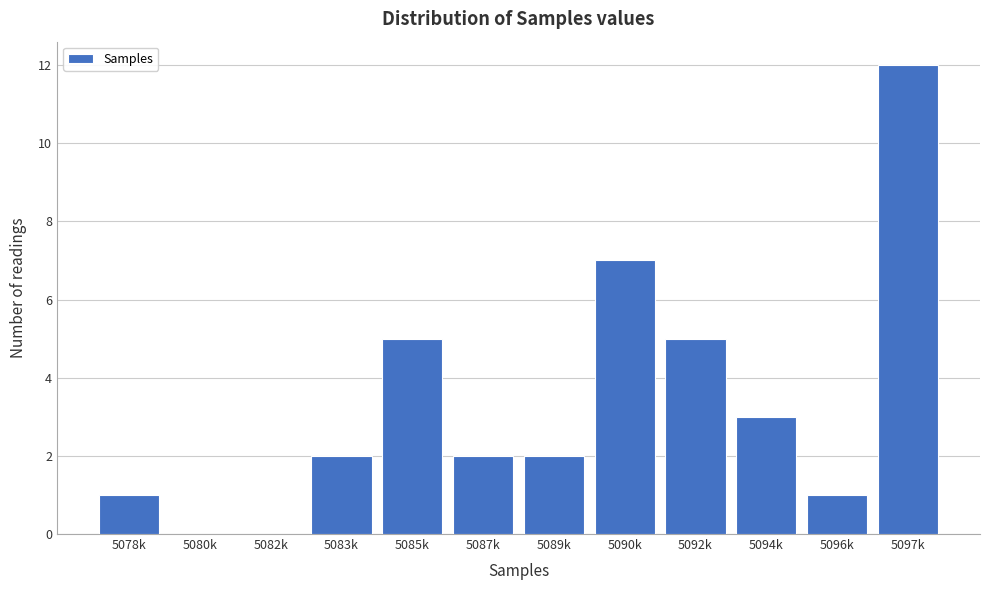

Reading left to right, list all the values displayed in this chart.

5078k=1	5080k=0	5082k=0	5083k=2	5085k=5	5087k=2	5089k=2	5090k=7	5092k=5	5094k=3	5096k=1	5097k=12